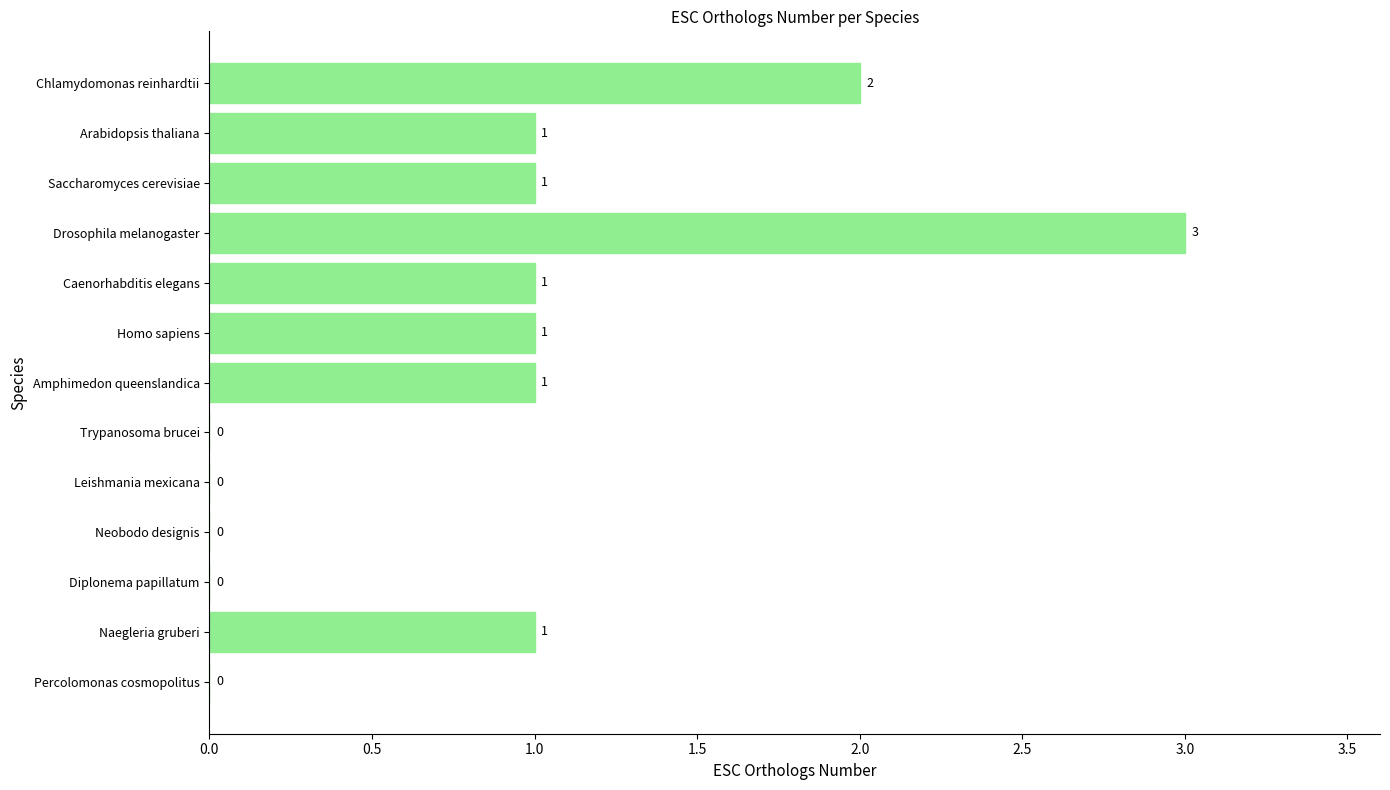

Count the number of categories in the chart.

13